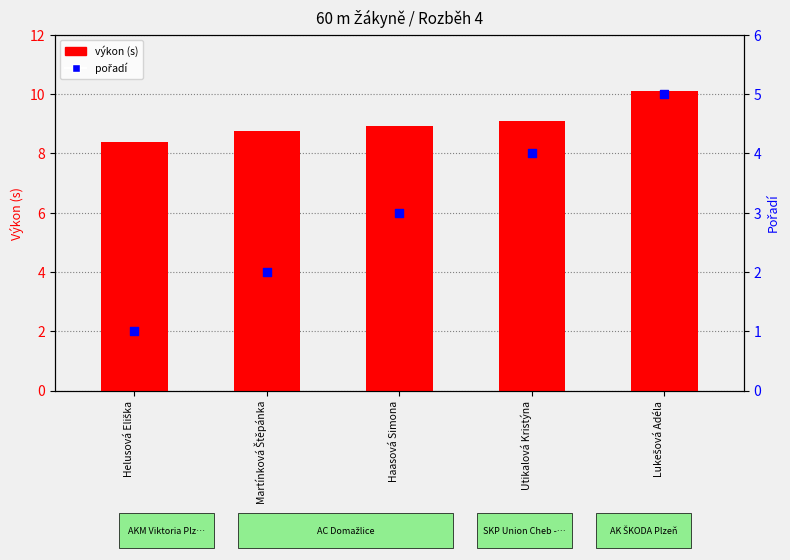

At which category is the sum across all series the highest?

Lukešová Adéla